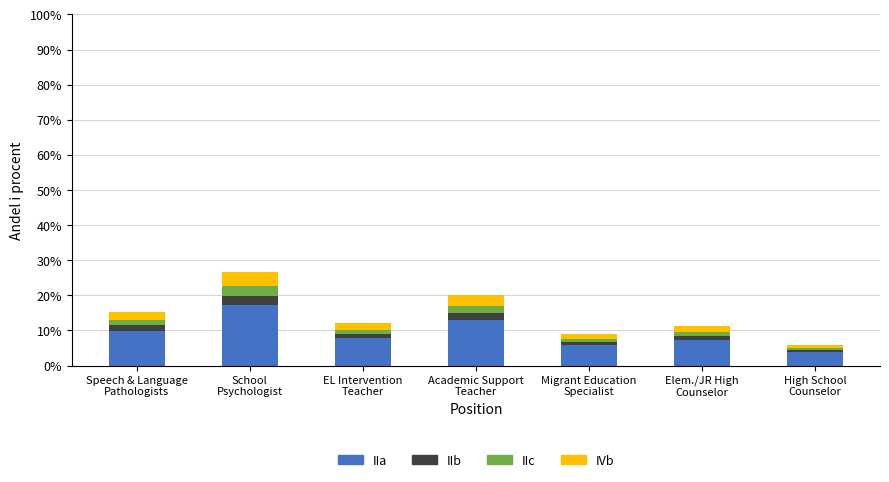

What is the lowest value of the IIa series?

3.8